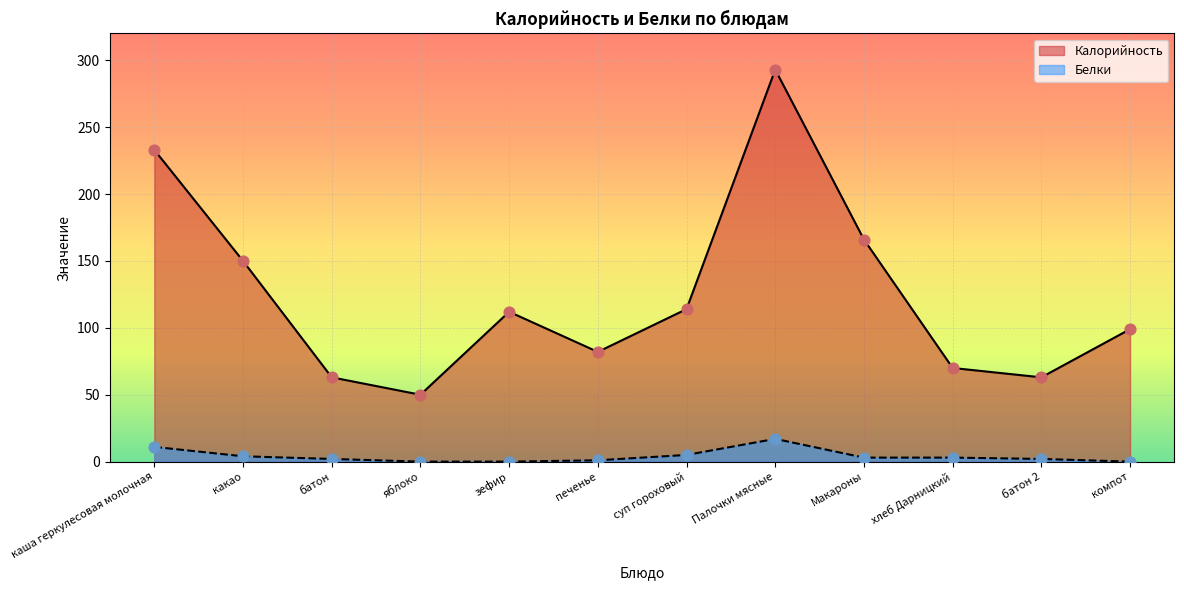

Which series reaches the maximum Y coordinate?

Калорийность